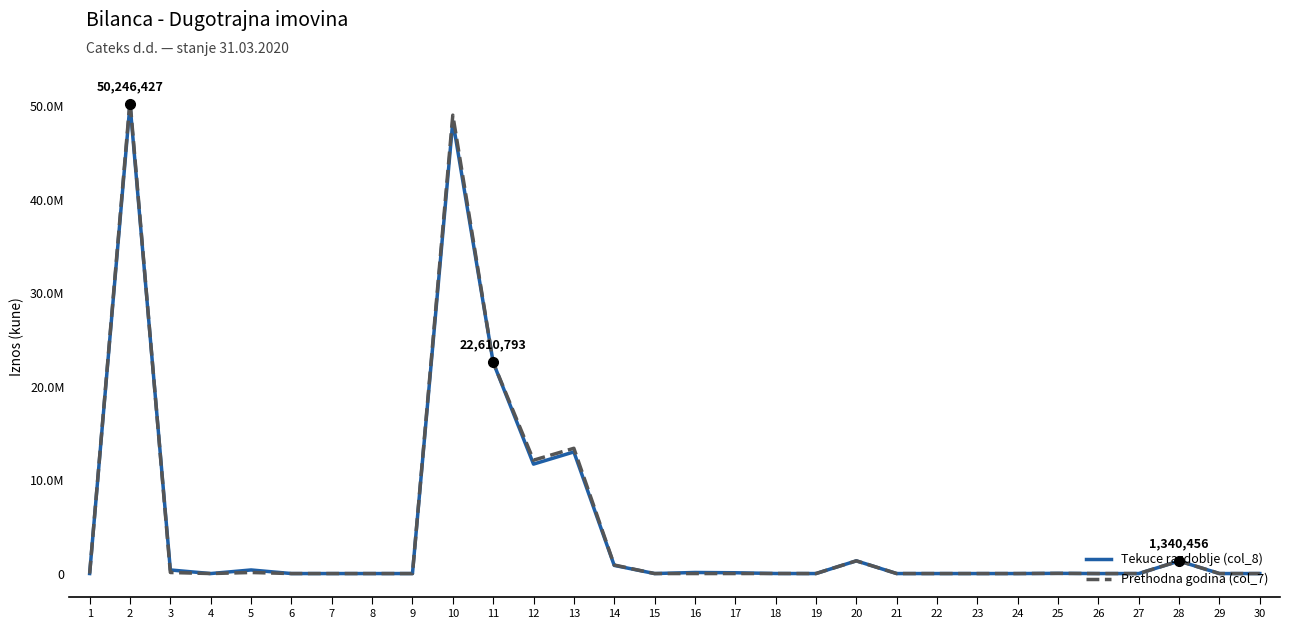

What are all the series names shown in the legend?

Tekuce razdoblje (col_8), Prethodna godina (col_7)